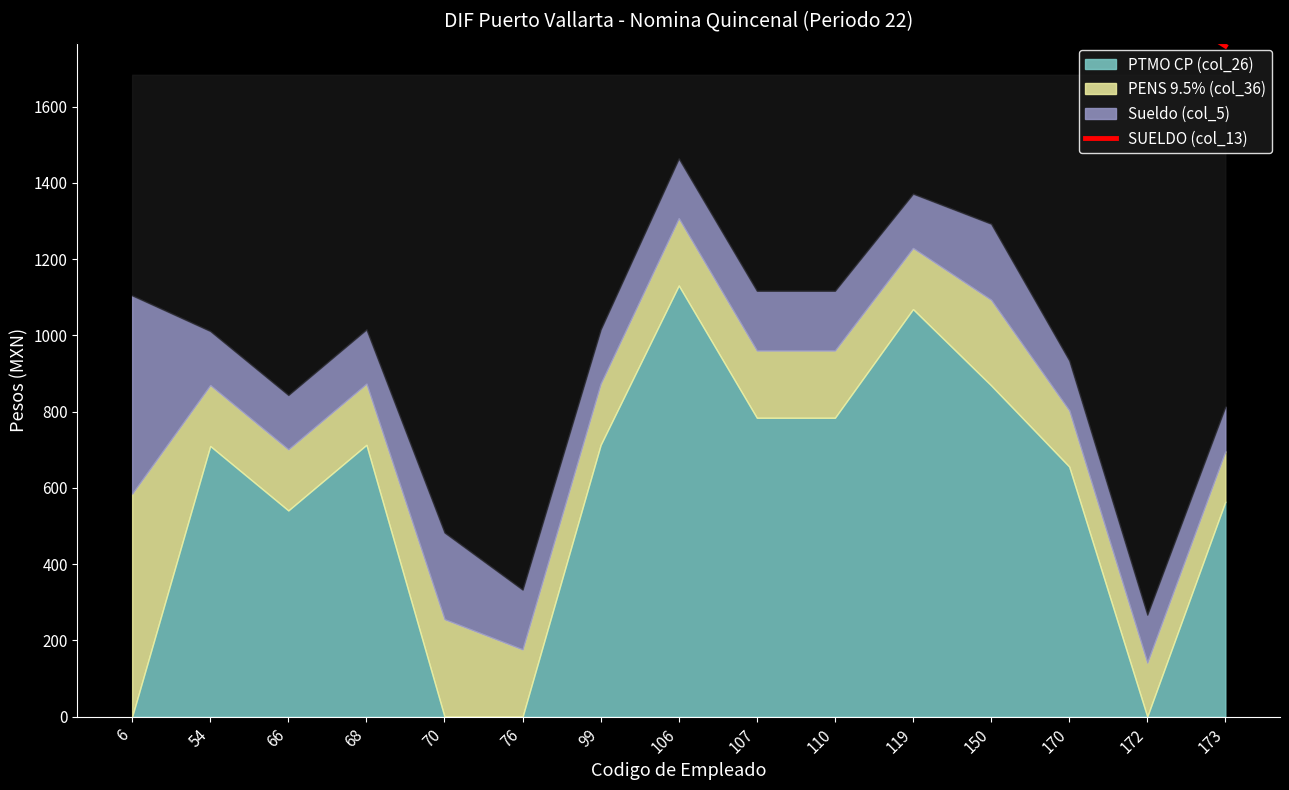

Approximately how many times larger is the value at 173 compared to 54?

0.8